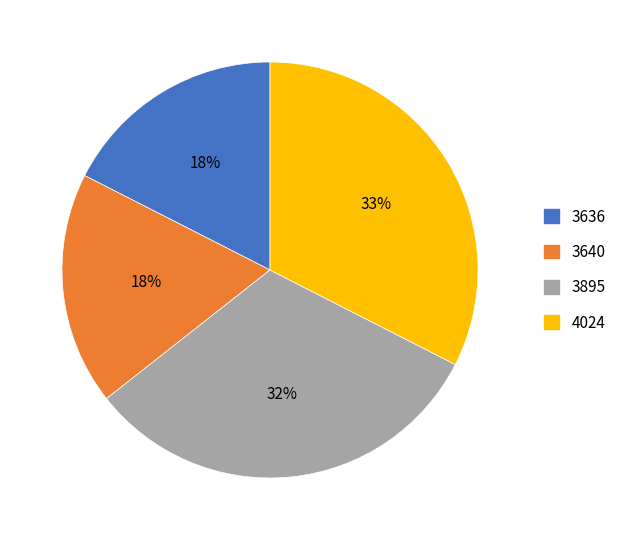

Combined, do 3895 and 3640 account for over 50%?

No